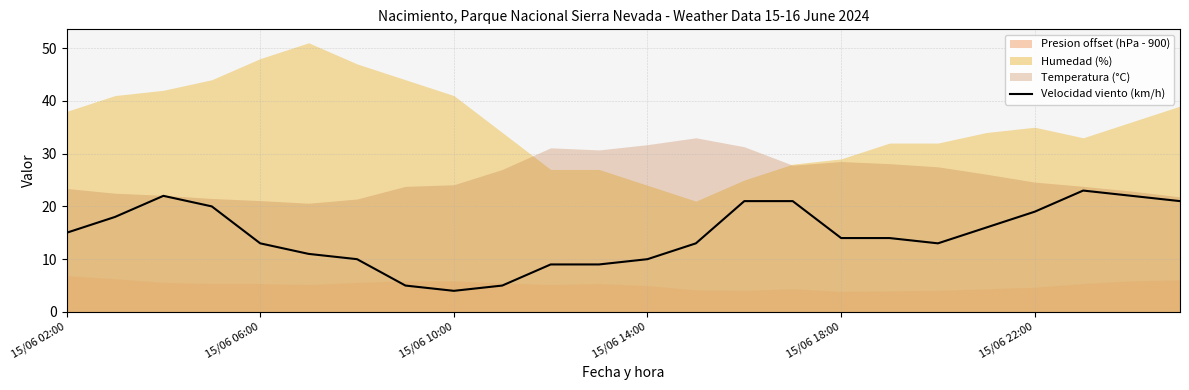

Does the chart have visible grid lines?

Yes